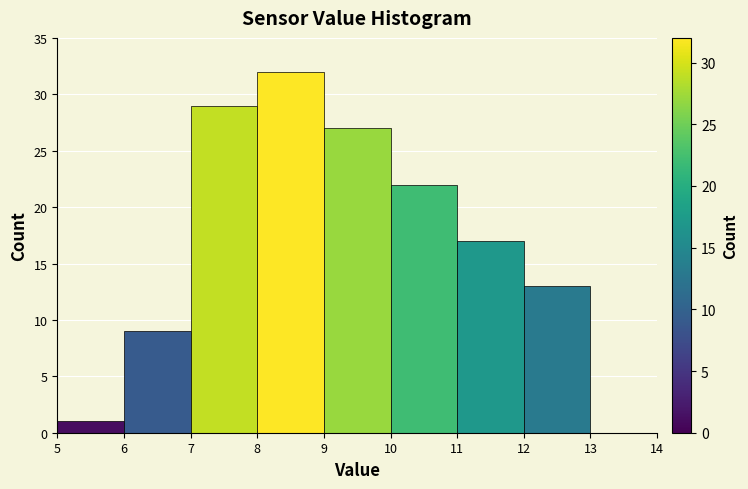

Which range on the x-axis has the tallest bar?

8 to 9